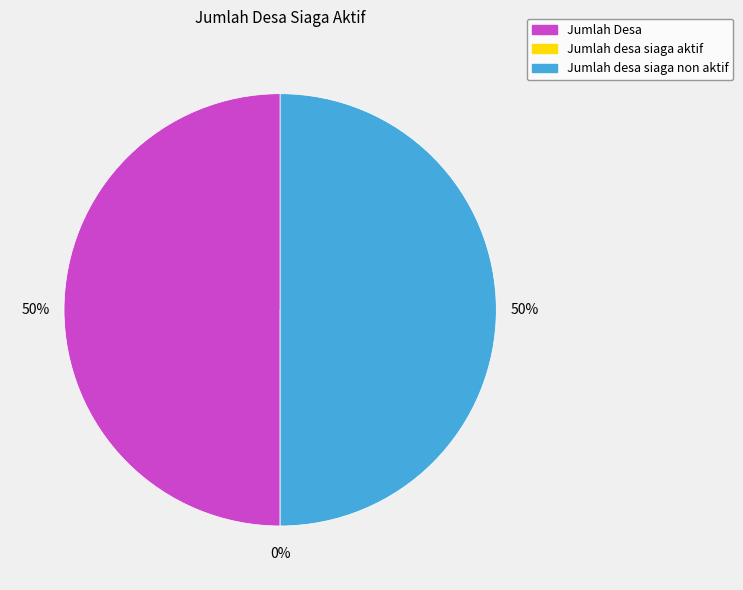

Rank the categories by value from highest to lowest.

Jumlah Desa, Jumlah desa siaga non aktif, Jumlah desa siaga aktif